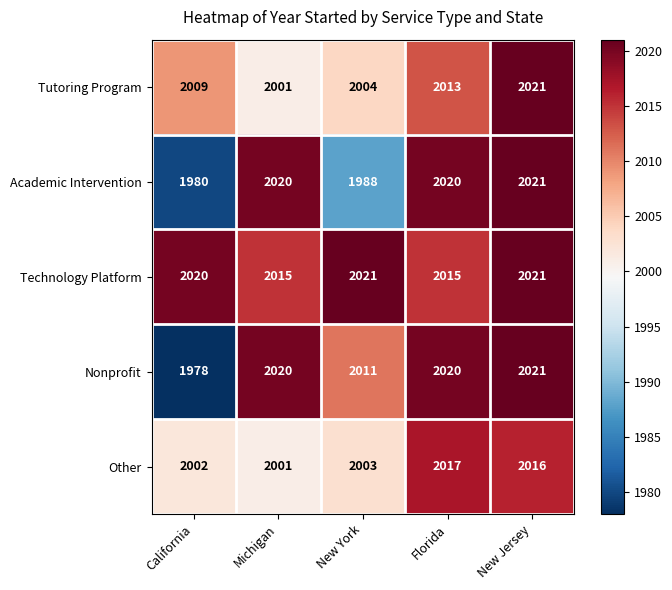

Reading left to right, what are all the values shown in this chart?

Tutoring Program: California=2009	Michigan=2001	New York=2004	Florida=2013	New Jersey=2021
Academic Intervention: California=1980	Michigan=2020	New York=1988	Florida=2020	New Jersey=2021
Technology Platform: California=2020	Michigan=2015	New York=2021	Florida=2015	New Jersey=2021
Nonprofit: California=1978	Michigan=2020	New York=2011	Florida=2020	New Jersey=2021
Other: California=2002	Michigan=2001	New York=2003	Florida=2017	New Jersey=2016